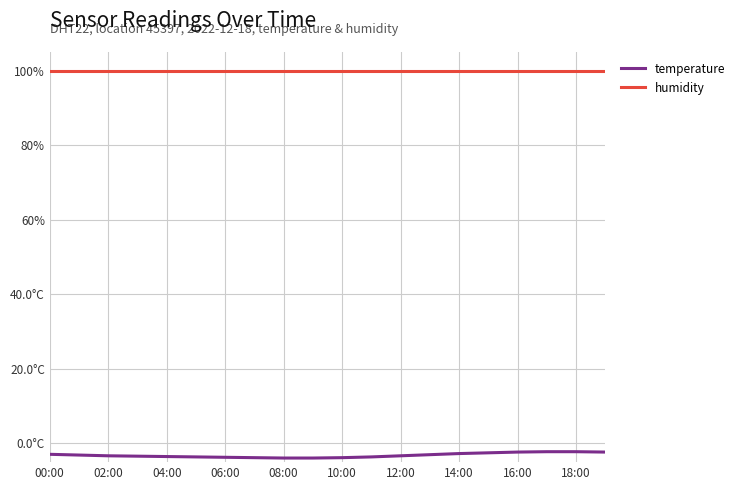

True or false: temperature and humidity cross at least once.

False